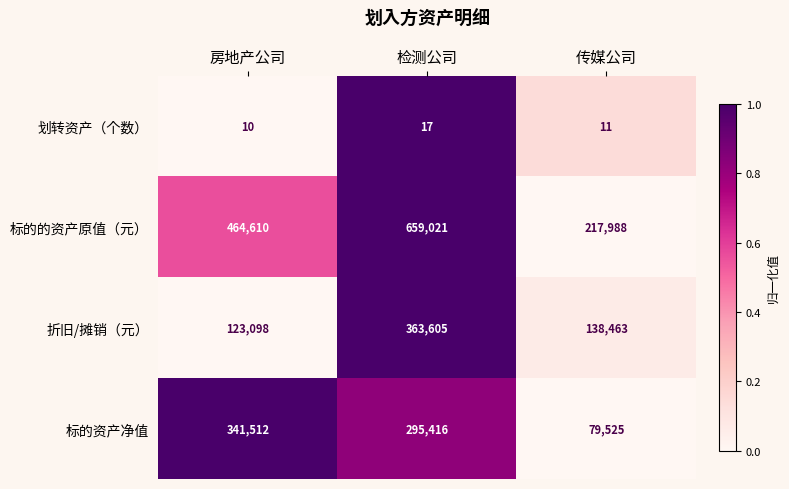

Which label corresponds to the largest value in the chart?

检测公司